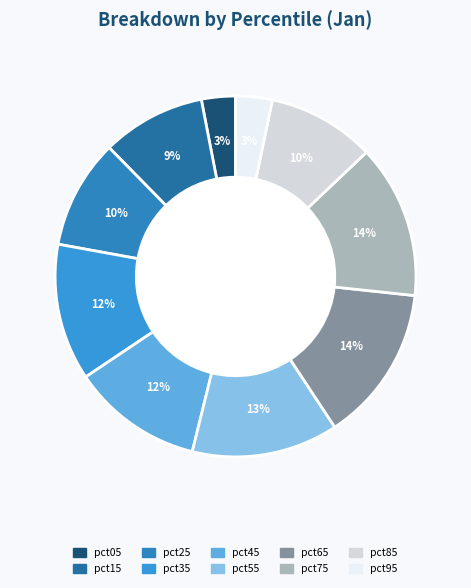

To the nearest percent, what is the average slice percentage?

10%